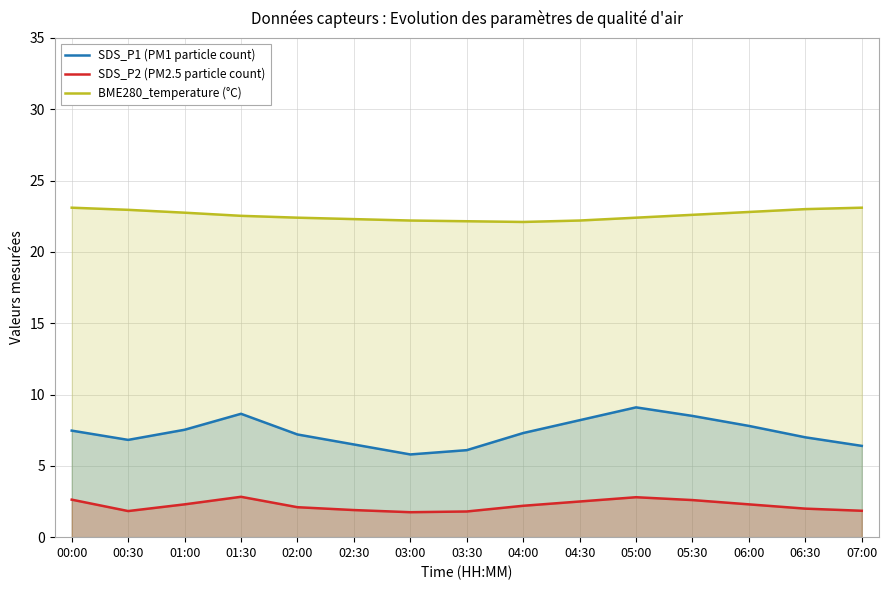

How many lines are shown in the chart?

3